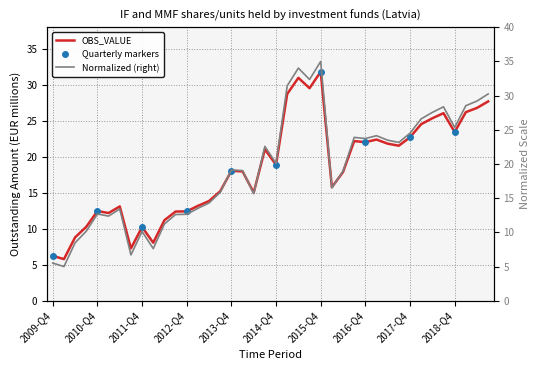

What is the difference between the maximum and minimum values?

26.0